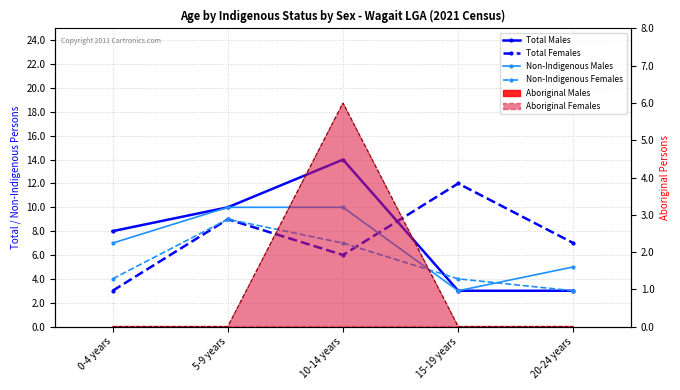

Which has a higher value, 0-4 years or 20-24 years?

0-4 years